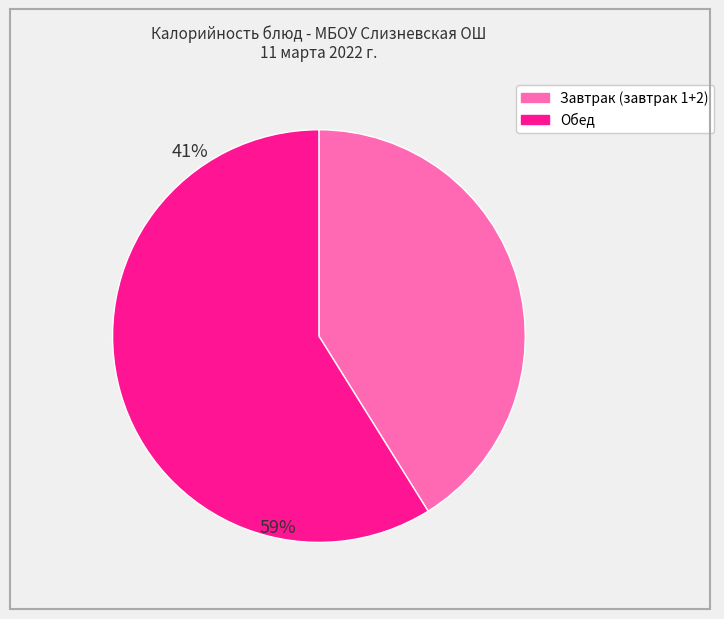

Does any single category account for the majority?

Yes